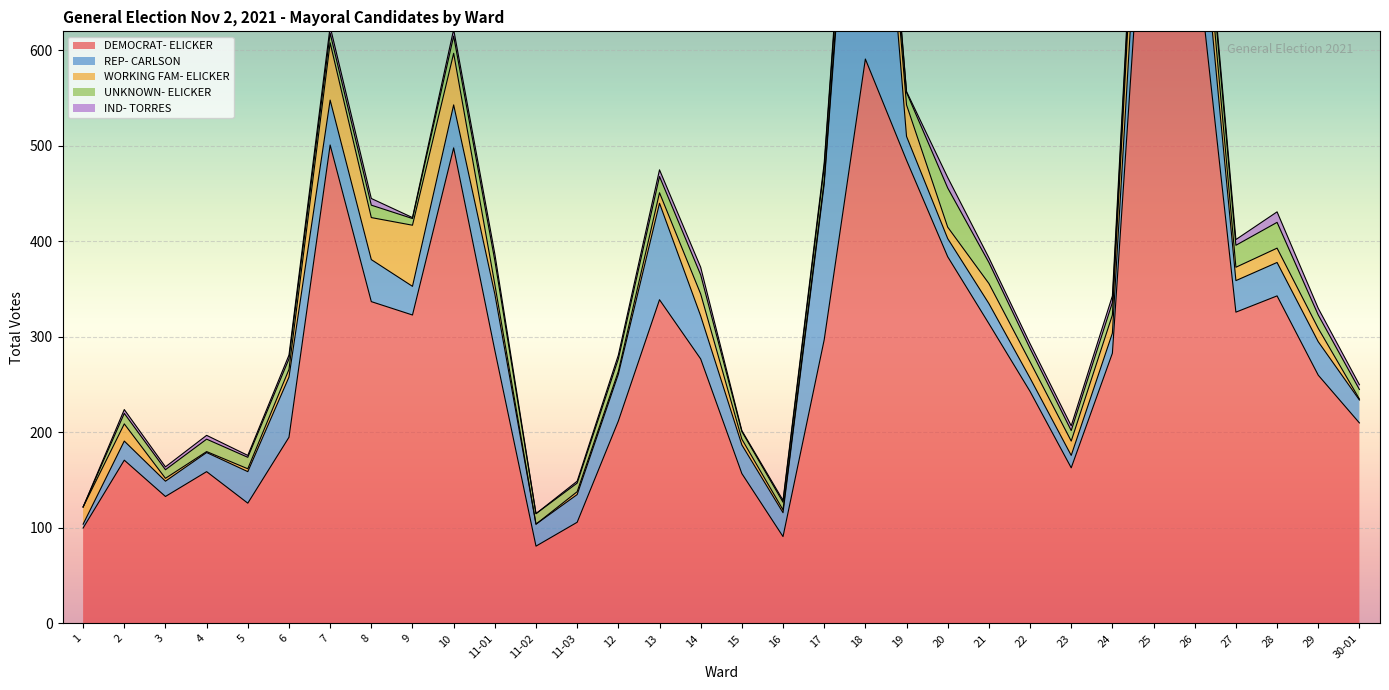

Reading right to left, extract all data points from this chart.

DEMOCRAT- ELICKER: 30-01=210	29=260	28=343	27=326	26=719	25=932	24=283	23=163	22=243	21=314	20=384	19=485	18=591	17=297	16=91	15=157	14=277	13=339	12=212	11-03=106	11-02=81	11-01=286	10=498	9=323	8=337	7=501	6=195	5=126	4=159	3=133	2=171	1=100
REP- CARLSON: 30-01=24	29=35	28=35	27=33	26=96	25=103	24=21	23=13	22=14	21=21	20=19	19=25	18=442	17=163	16=25	15=30	14=45	13=101	12=49	11-03=29	11-02=23	11-01=59	10=45	9=30	8=44	7=47	6=63	5=33	4=20	3=16	2=20	1=4
WORKING FAM- ELICKER: 30-01=1	29=14	28=15	27=14	26=42	25=92	24=19	23=15	22=17	21=21	20=12	19=33	18=19	17=3	16=3	15=6	14=23	13=11	12=3	11-03=3	11-02=0	11-01=10	10=54	9=64	8=44	7=60	6=8	5=3	4=1	3=3	2=18	1=18
UNKNOWN- ELICKER: 30-01=10	29=14	28=27	27=23	26=24	25=14	24=13	23=11	22=14	21=22	20=41	19=13	18=20	17=15	16=8	15=8	14=20	13=17	12=13	11-03=9	11-02=11	11-01=25	10=18	9=7	8=13	7=10	6=11	5=12	4=13	3=9	2=11	1=0
IND- TORRES: 30-01=5	29=7	28=11	27=6	26=7	25=13	24=7	23=5	22=5	21=5	20=11	19=1	18=9	17=4	16=2	15=1	14=8	13=7	12=4	11-03=2	11-02=0	11-01=7	10=7	9=1	8=7	7=7	6=4	5=2	4=4	3=3	2=4	1=0